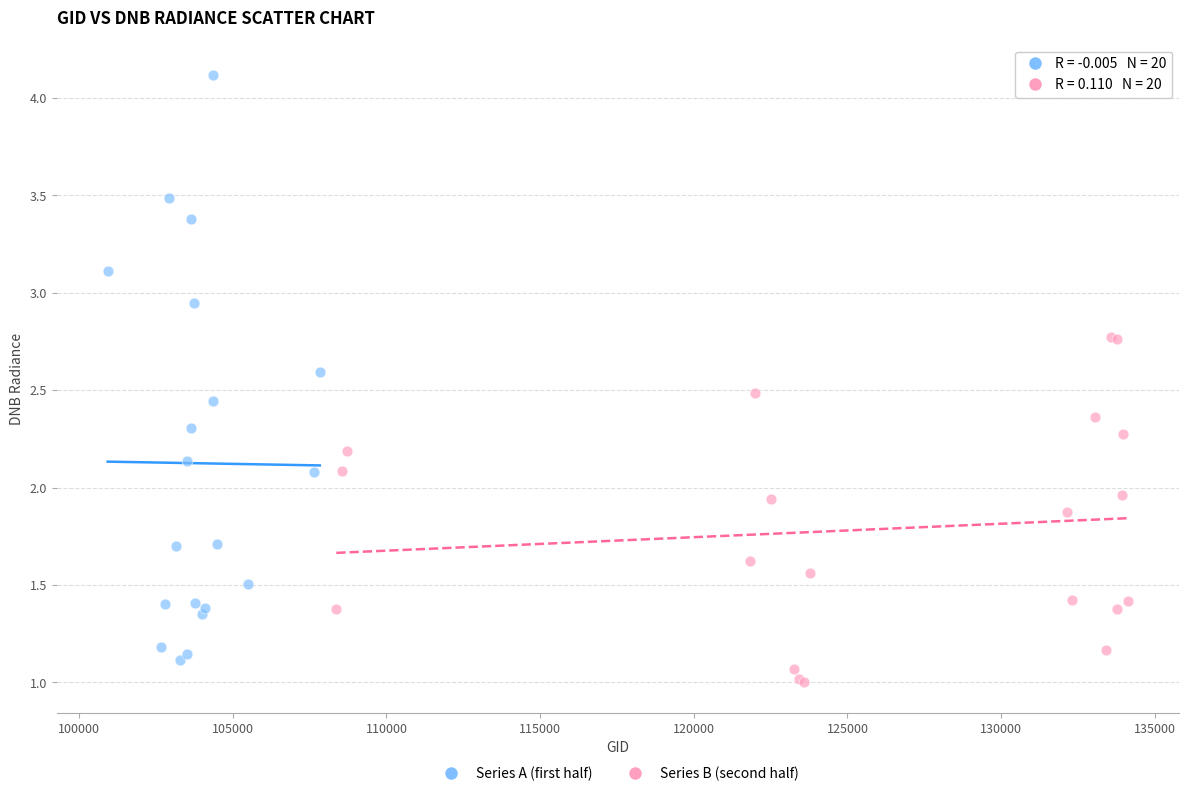

Which series has the widest spread of Y values?

Series A (first half)